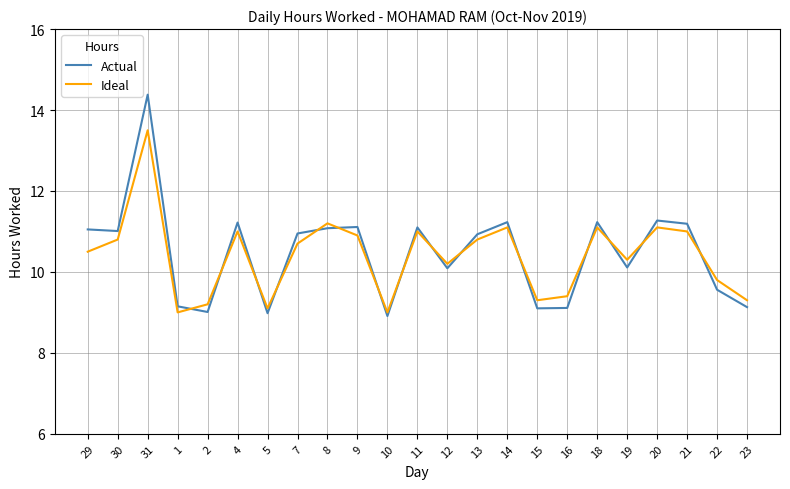

Does the chart display data point markers on the line(s)?

No